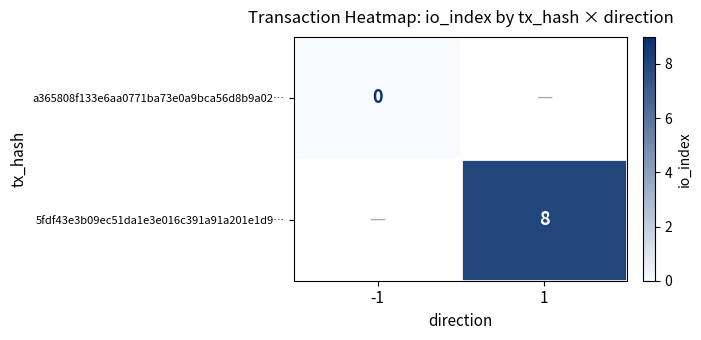

Is it true that 5fdf43e3b09ec51da1e3e016c391a91a201e1d9… equals 3 at 1?

False